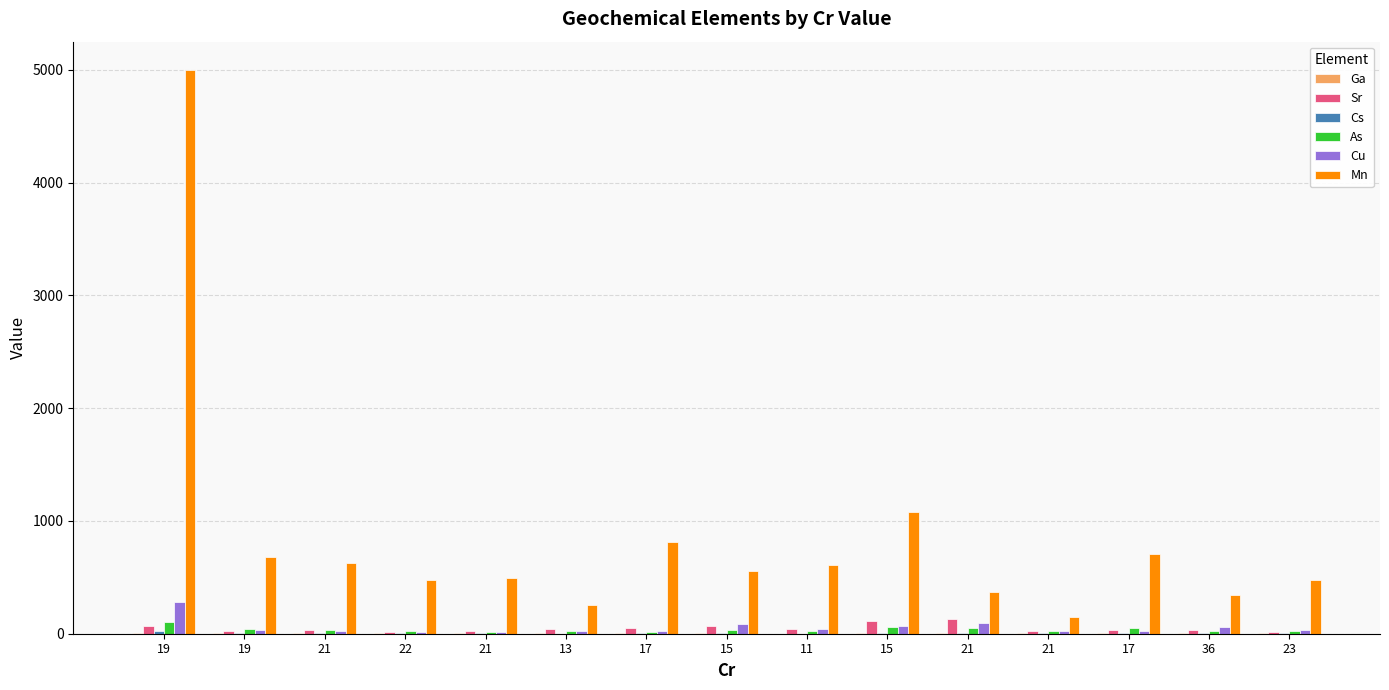

How many distinct data groups are displayed?

6